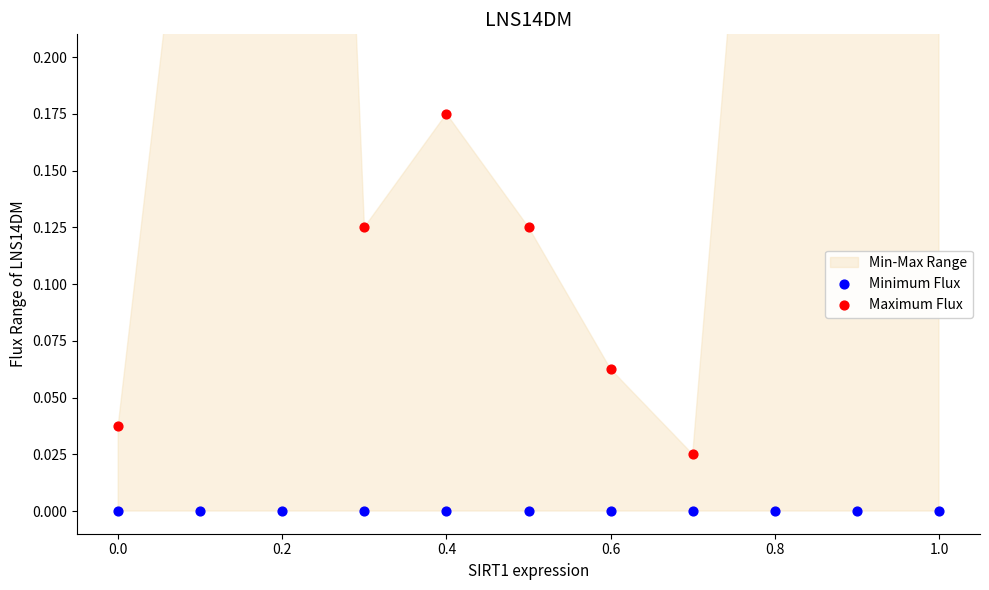

At how many categories does at least one series exceed 0?

11